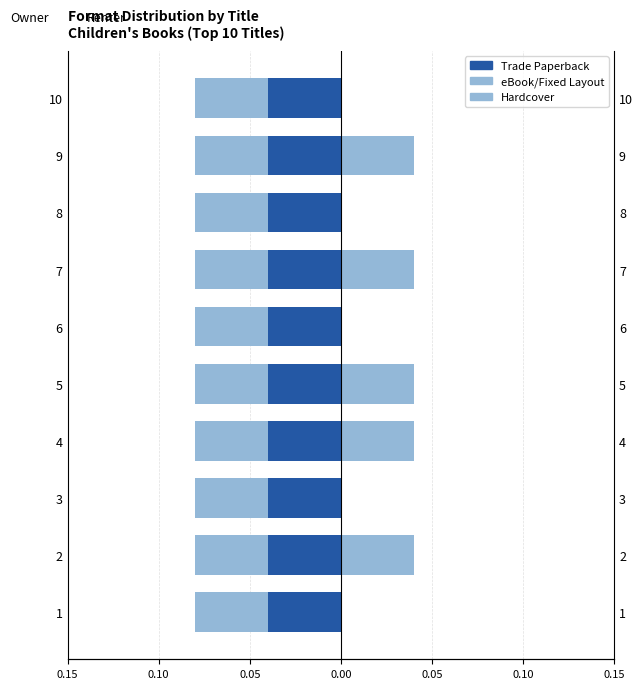

How many bars are there in total?

30